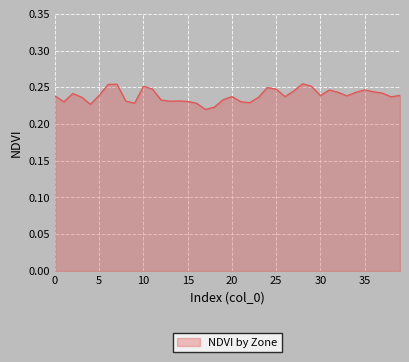

Count the values in the range 0 to 1.

40